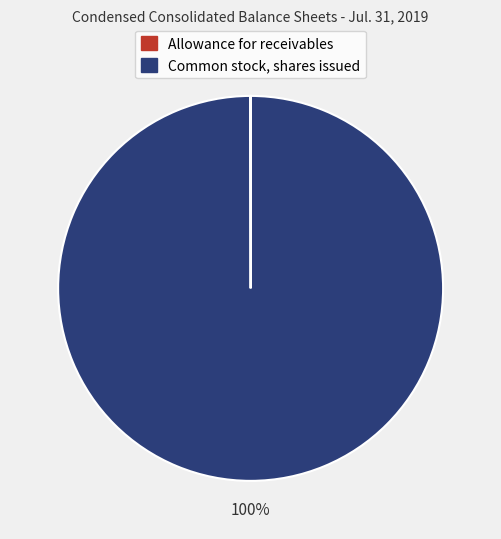

Is there any slice that represents more than half of the pie?

Yes